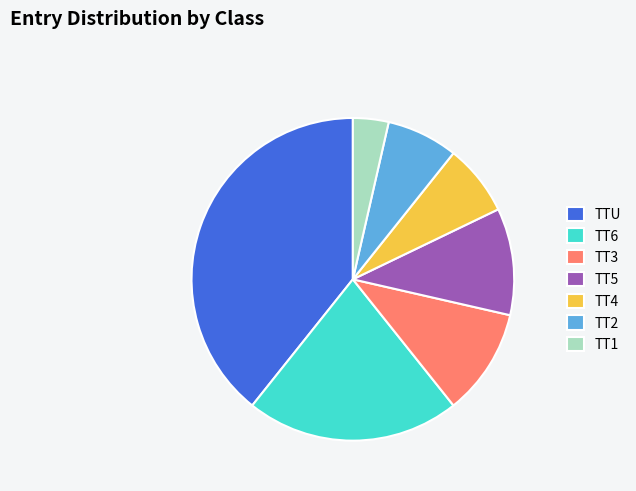

Is it true that TT2 is 7% of the pie?

True